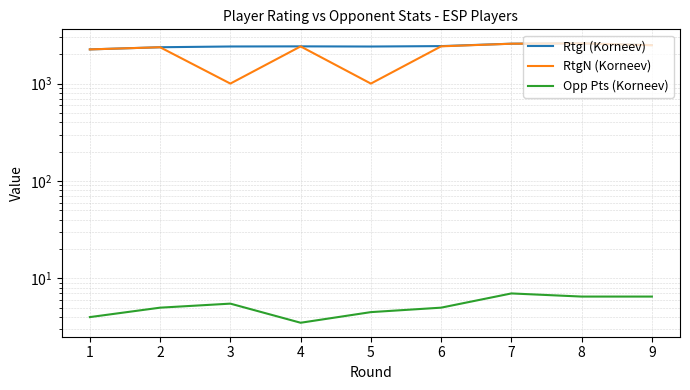

Reading left to right, extract all data points from this chart.

RtgI (Korneev): 1=2244.0	2=2362.0	3=2404.0	4=2411.0	5=2402.0	6=2426.0	7=2568.0	8=2592.0	9=2483.0
RtgN (Korneev): 1=2244.0	2=2361.0	3=1000.0	4=2409.0	5=1000.0	6=2413.0	7=2567.0	8=2589.0	9=2477.0
Opp Pts (Korneev): 1=4.0	2=5.0	3=5.5	4=3.5	5=4.5	6=5.0	7=7.0	8=6.5	9=6.5